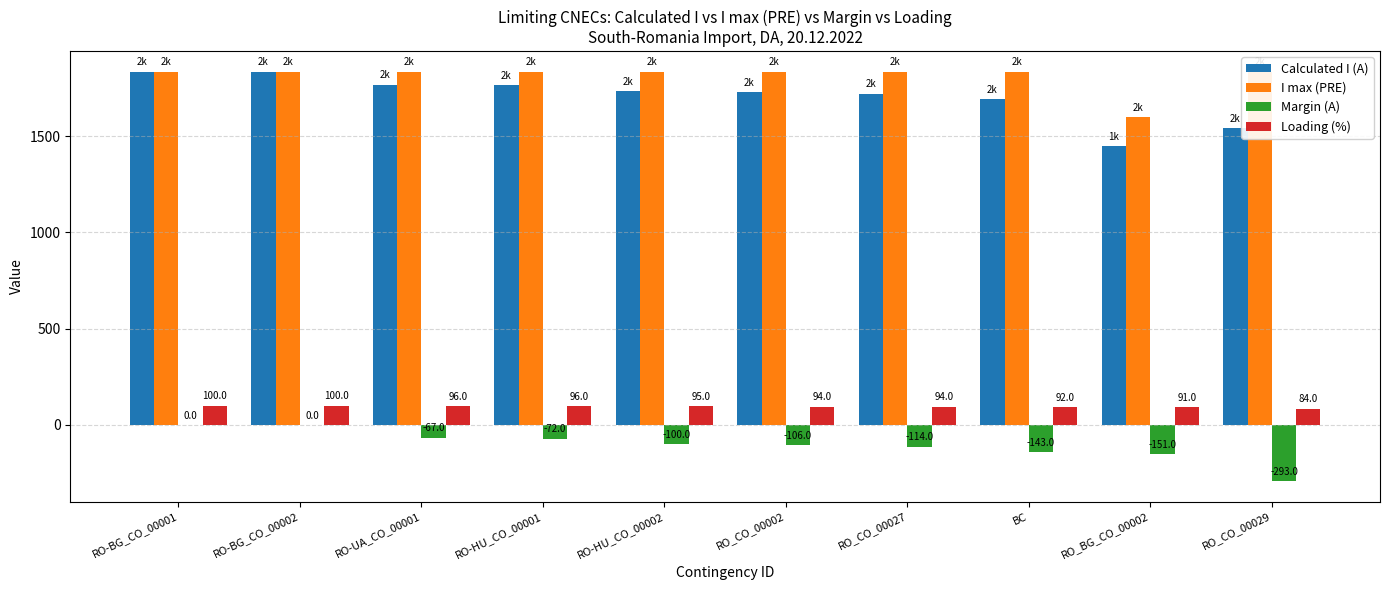

Is it true that Calculated I (A) equals 464 at BC?

False